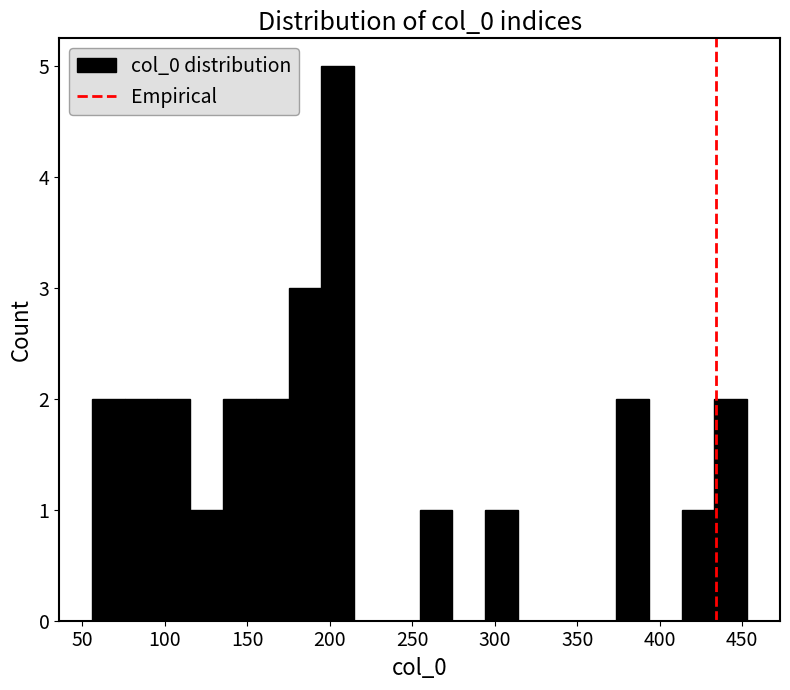

Around what value on the x-axis is the tallest bar? Give the approximate position of its centre, as read against the axis.

205